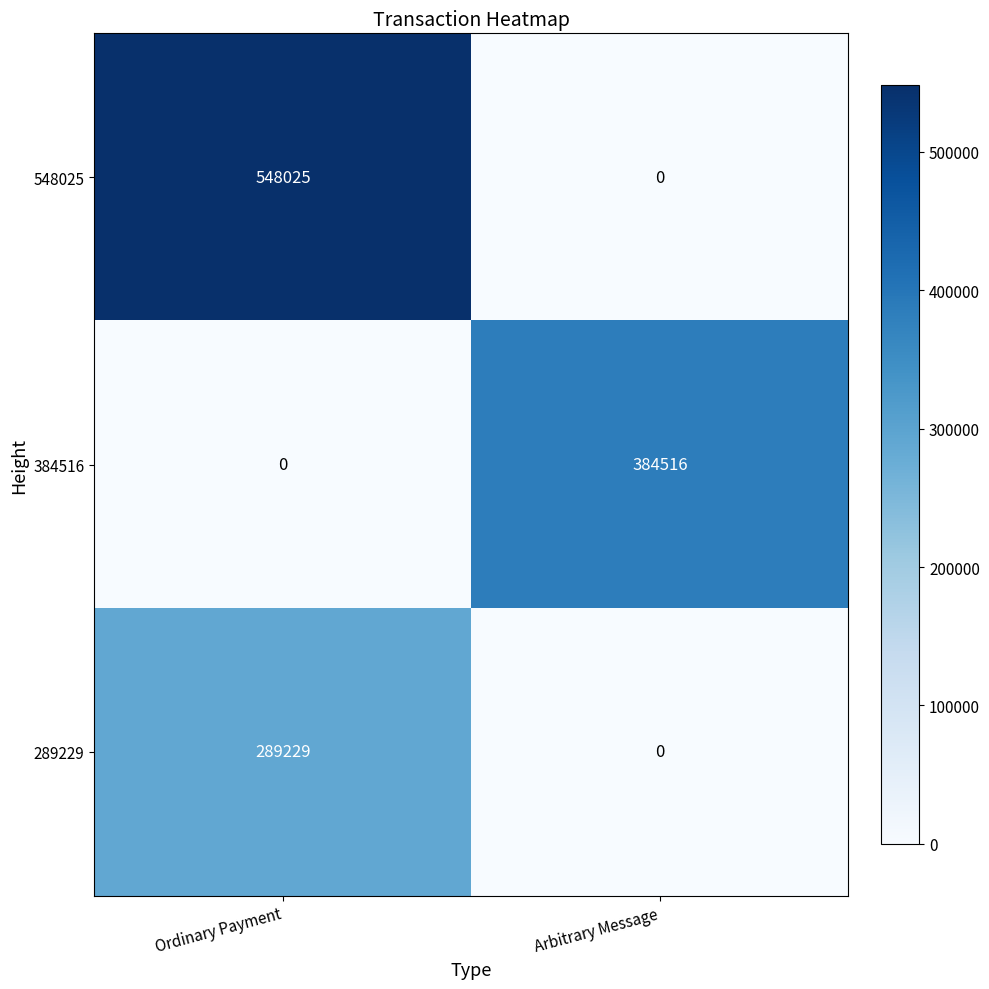

List the series in order of their overall mean, lowest first.

289229, 384516, 548025